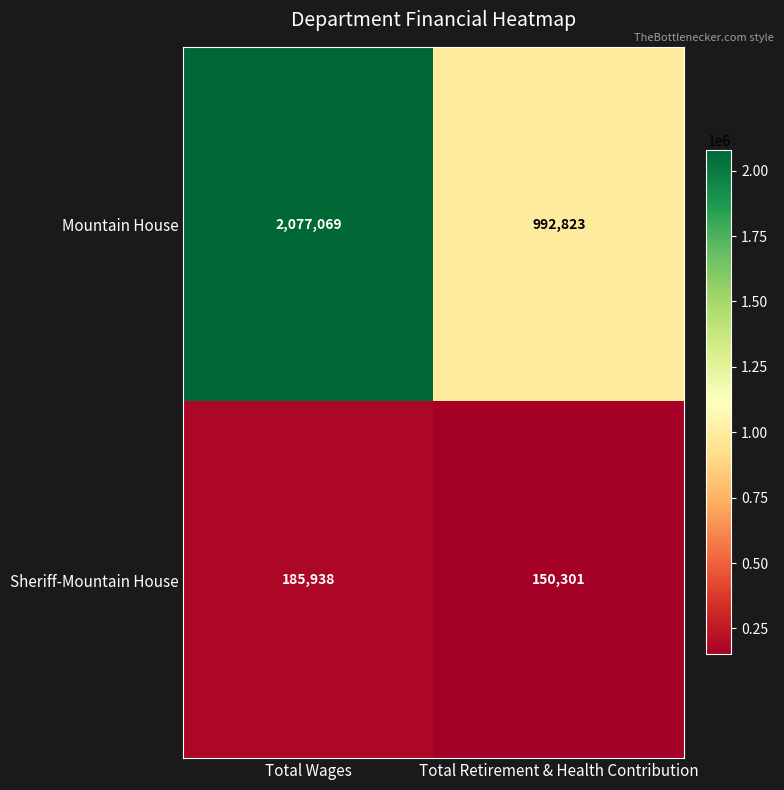

Which category has the highest value in the Mountain House series?

Total Wages